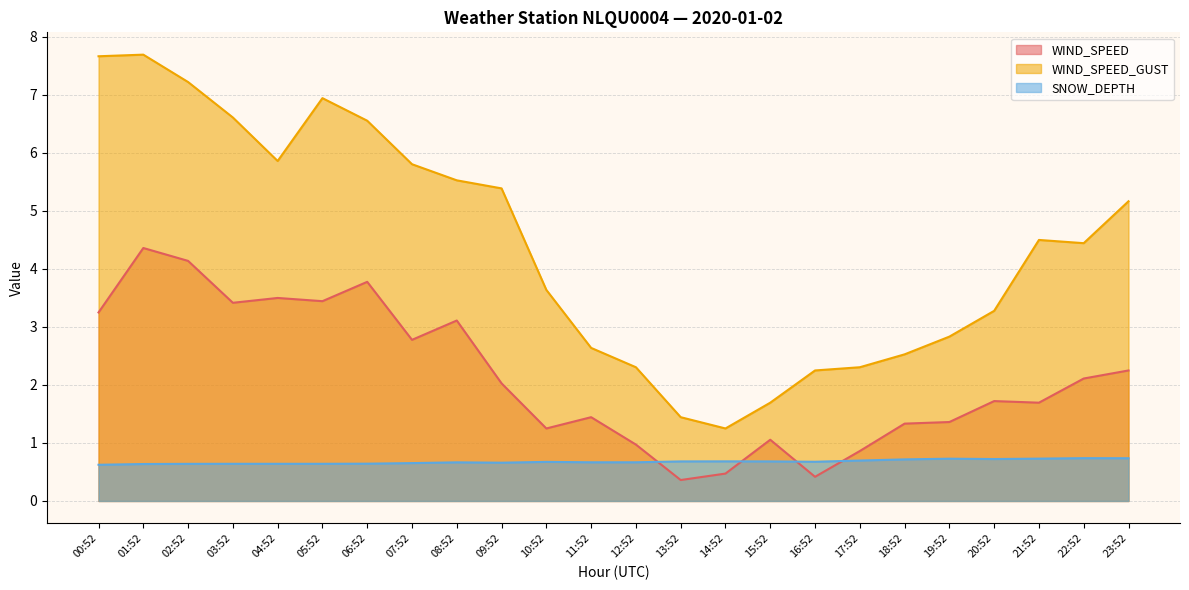

What is the maximum value shown in the chart?

7.7